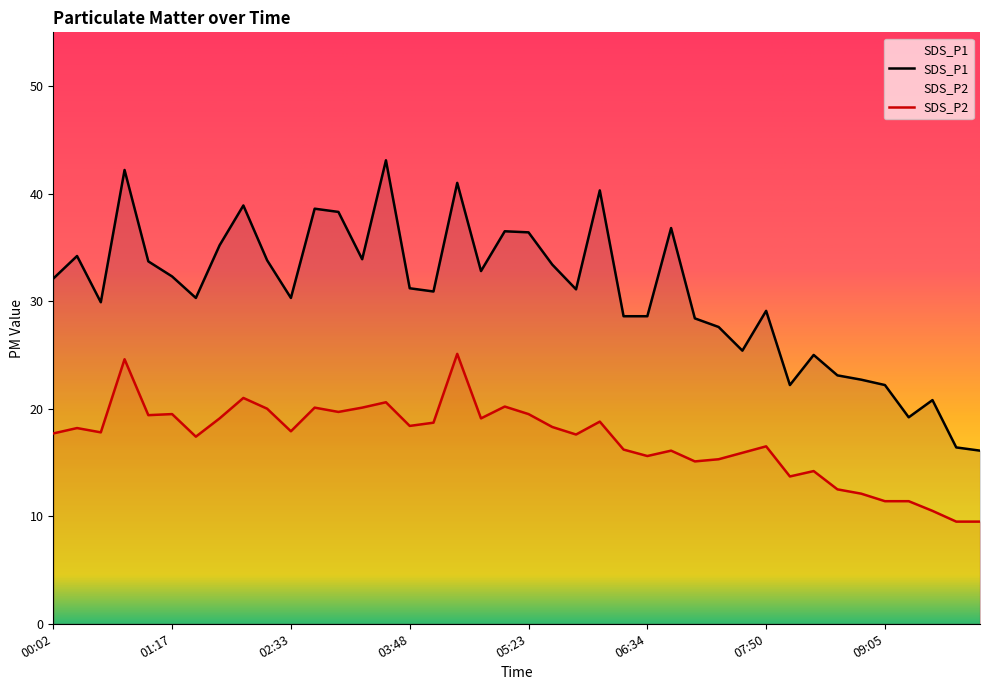

How many values in the SDS_P1 series are below 31?

19